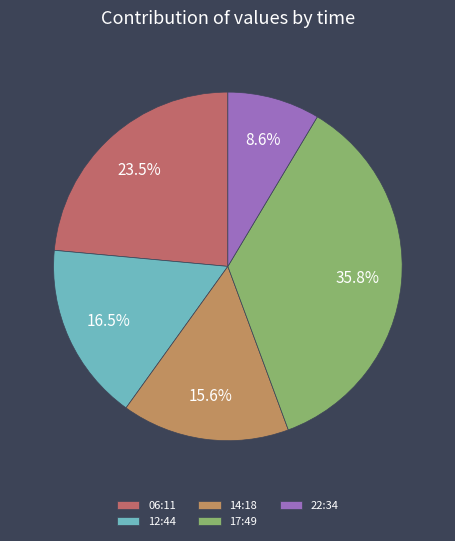

Which slice is the largest?

17:49